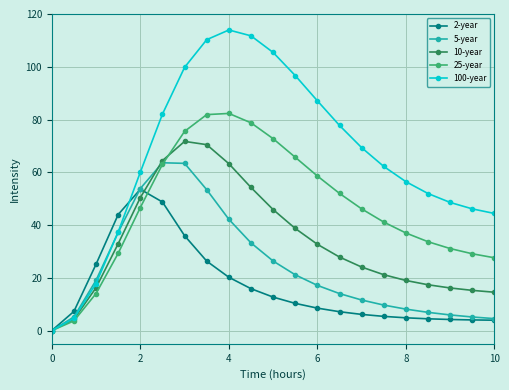

At how many categories does at least one series exceed 92?

6